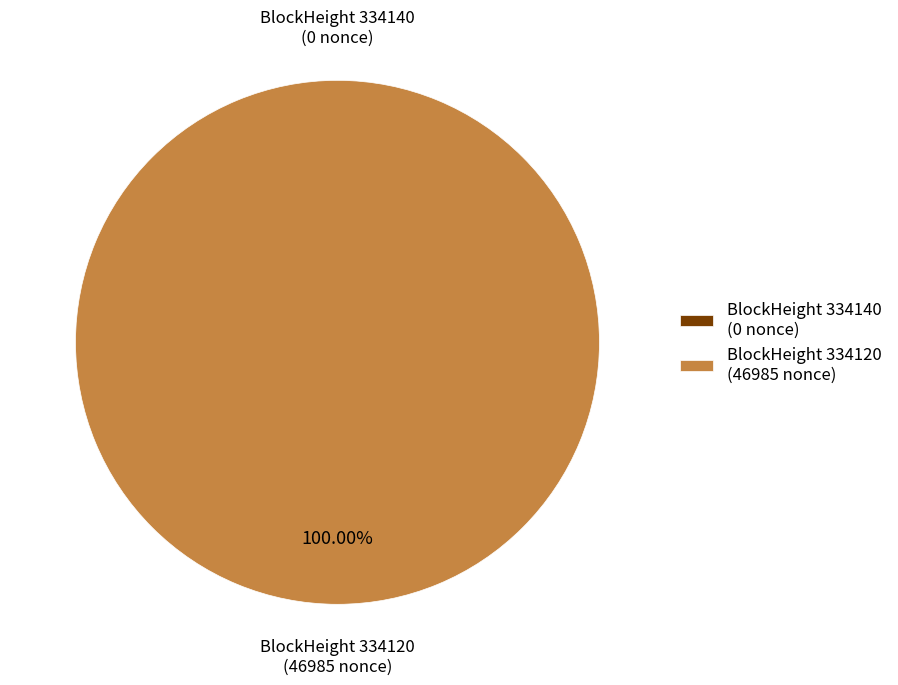

To the nearest percent, what is the combined percentage of 334140 and 334120?

100%